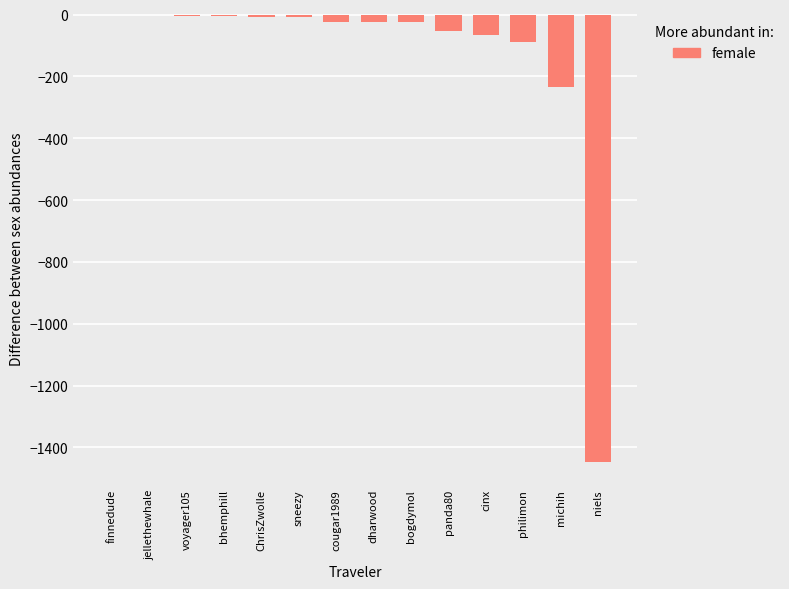

At which label does the data first exceed -23?

finnedude